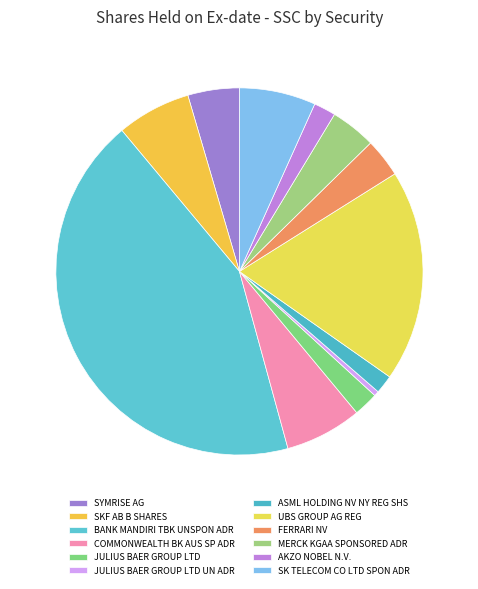

Is it true that UBS GROUP AG REG is 19% of the pie?

True